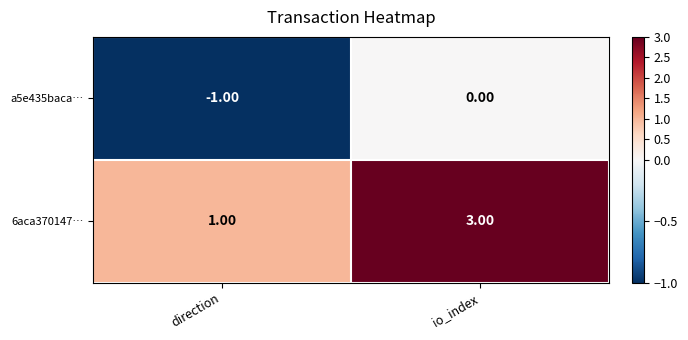

Where is a5e435baca… nearest to the value 0?

io_index